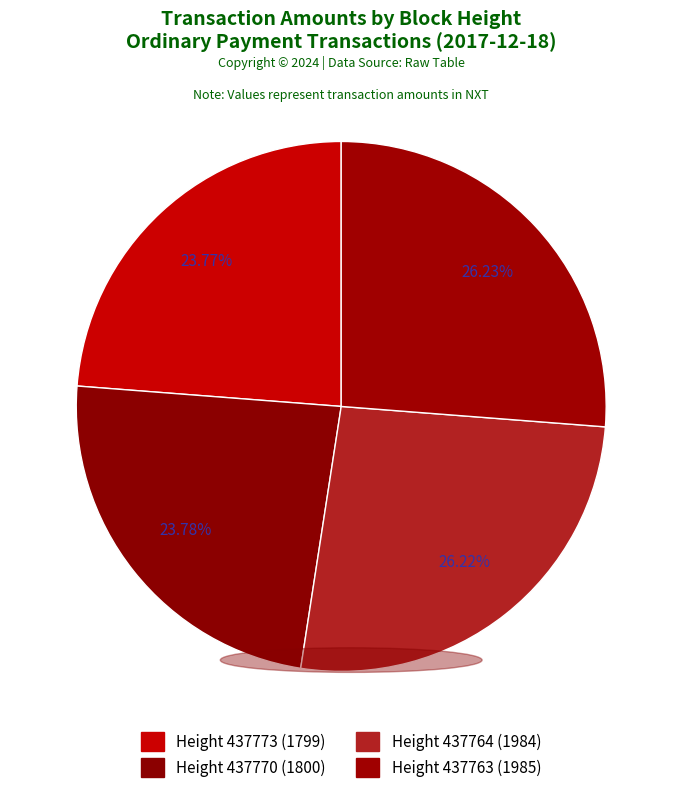

Which slice is the smallest?

437773